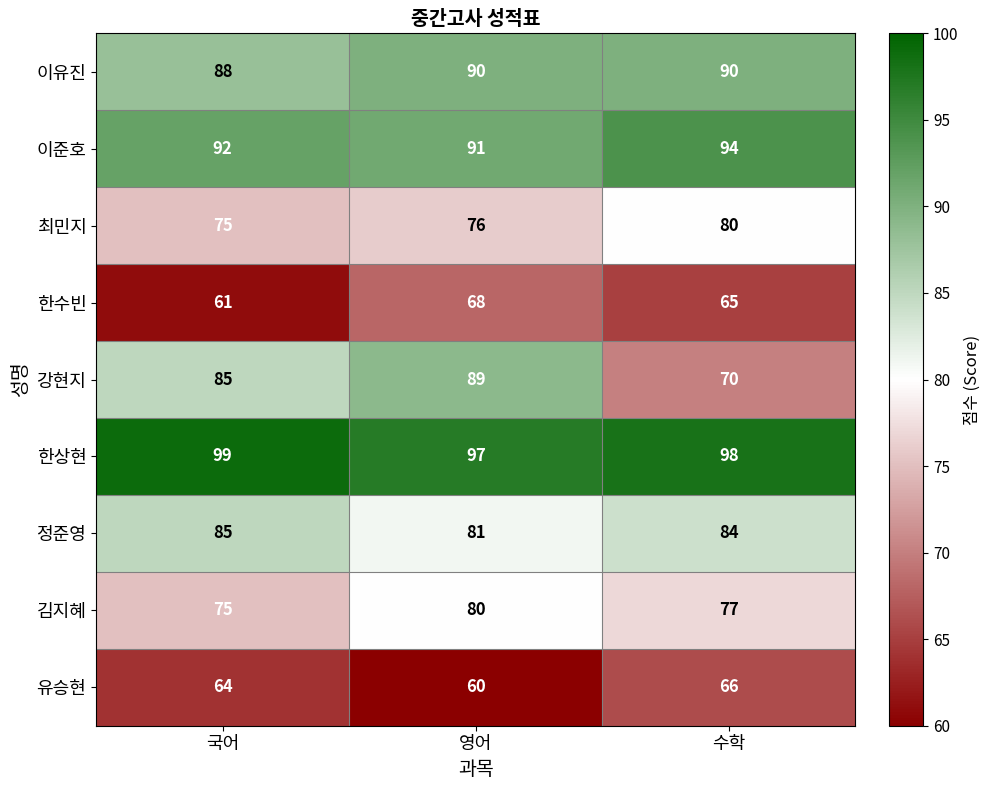

How many data points in 강현지 are less than 85?

1